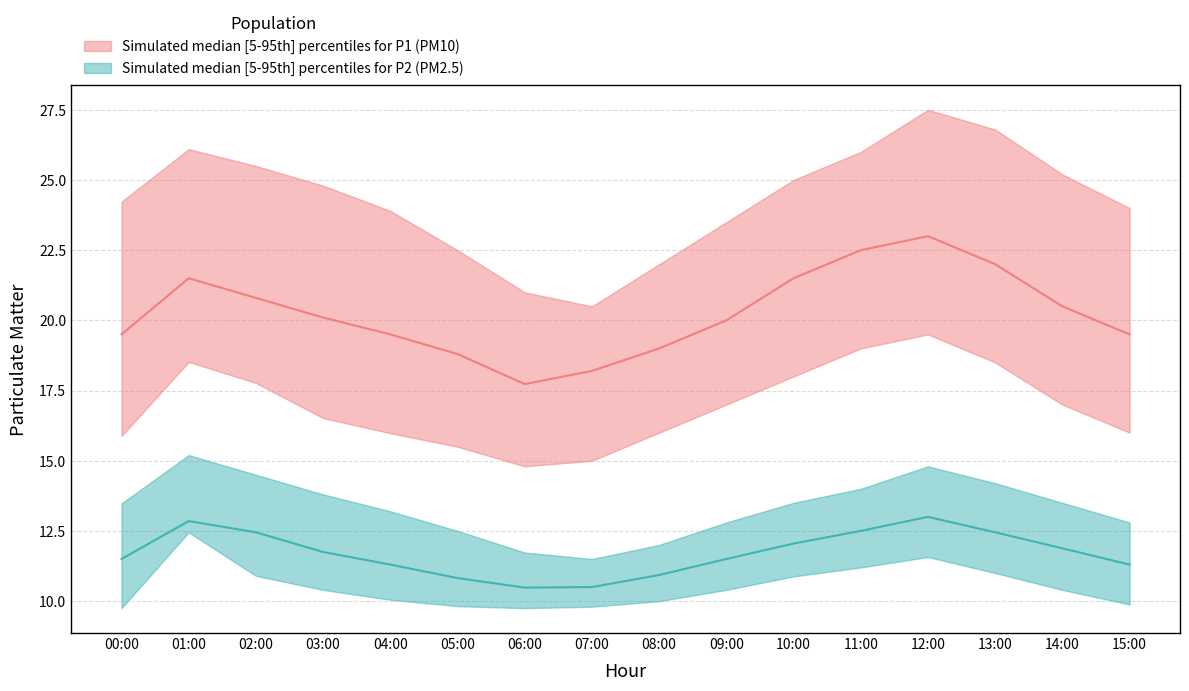

What is the difference between the P2_upper values at 09:00 and 07:00?

1.3